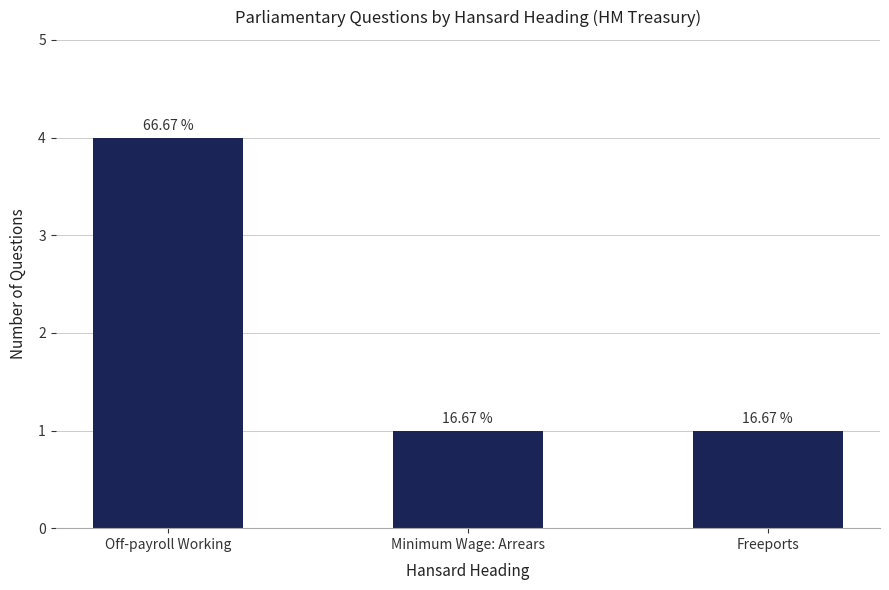

Read the value at Minimum Wage: Arrears.

1